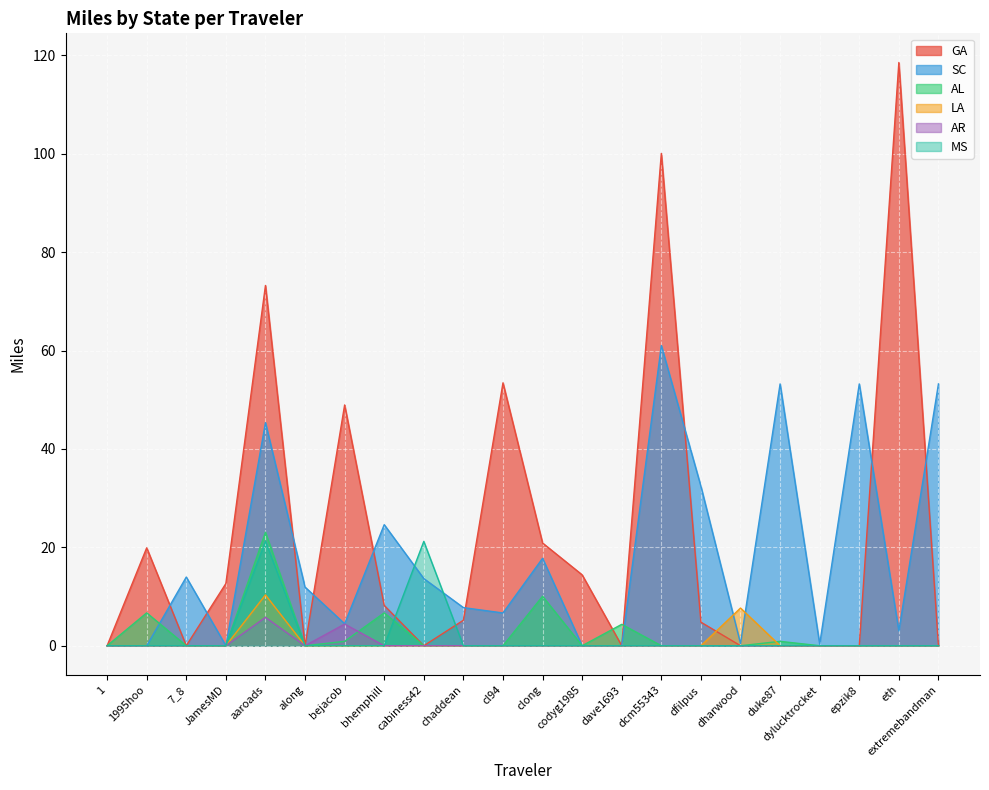

How many lines are shown in the chart?

6